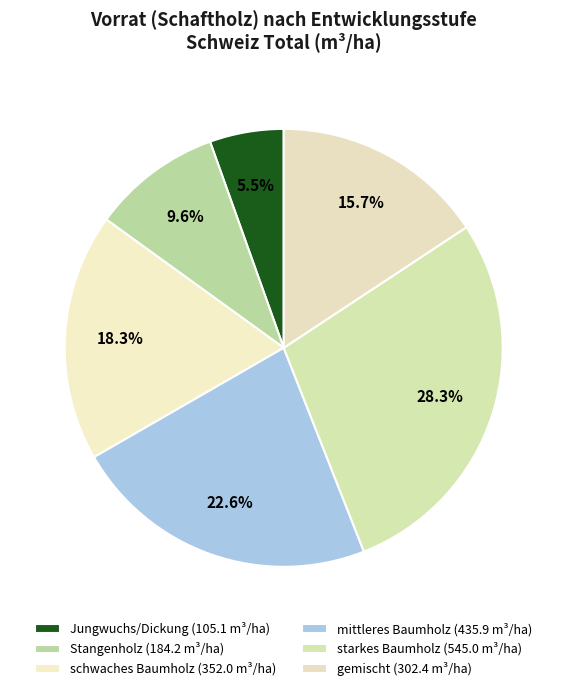

Which category has the smallest portion of the pie?

Jungwuchs/Dickung